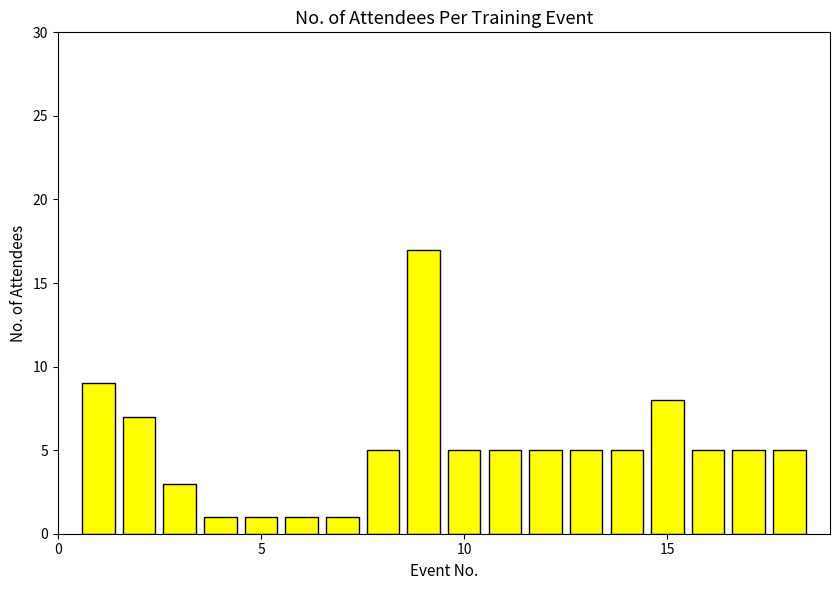

What is the sum of all values?

93